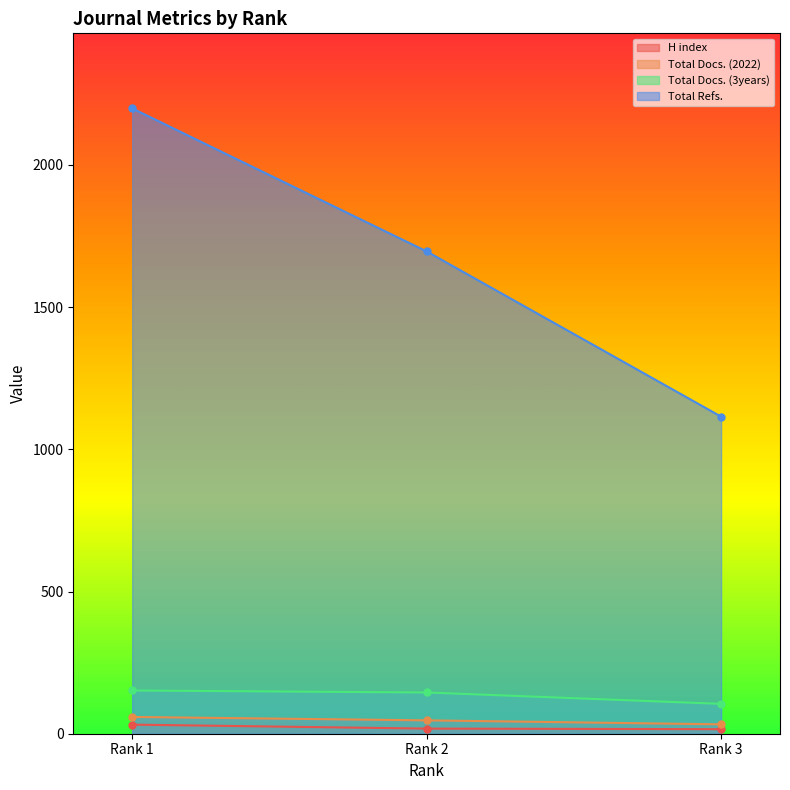

What is the total value across all series at Rank 3?

1269